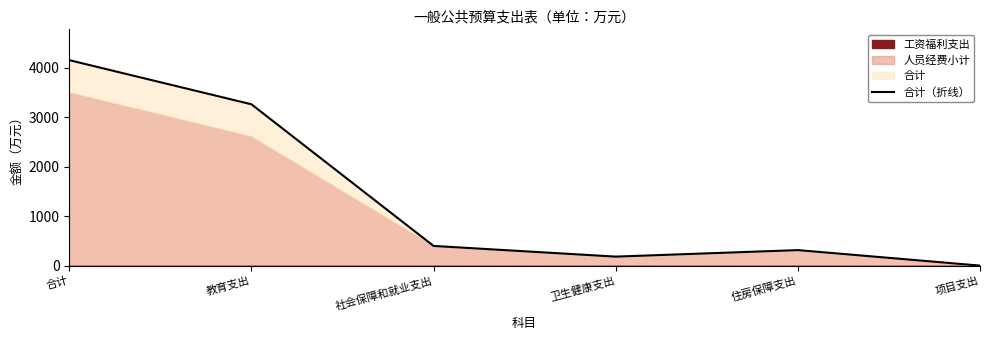

Reading left to right, what are all the values shown in this chart?

4148.7	3257.2	397.1	181.5	312.9	0.0